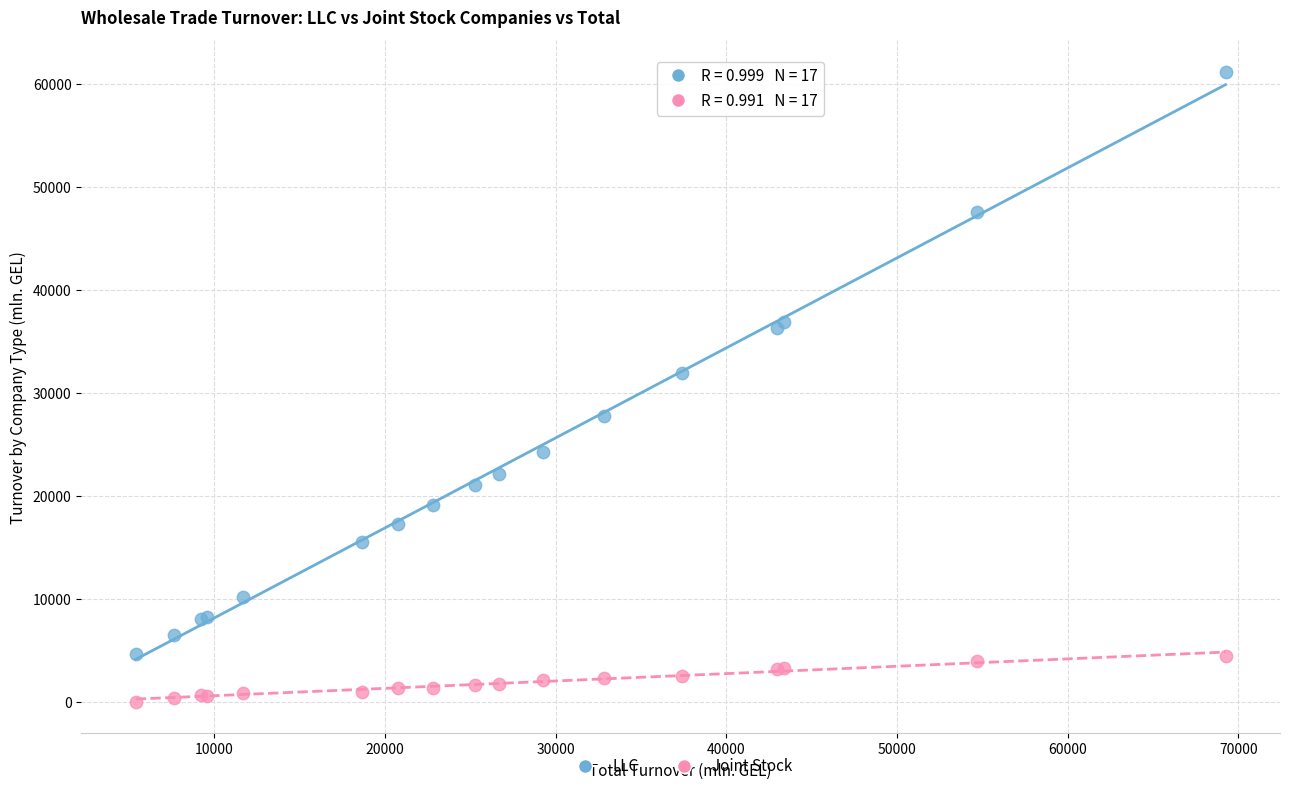

Across all series, what Y value is closest to 30633?

31926.9